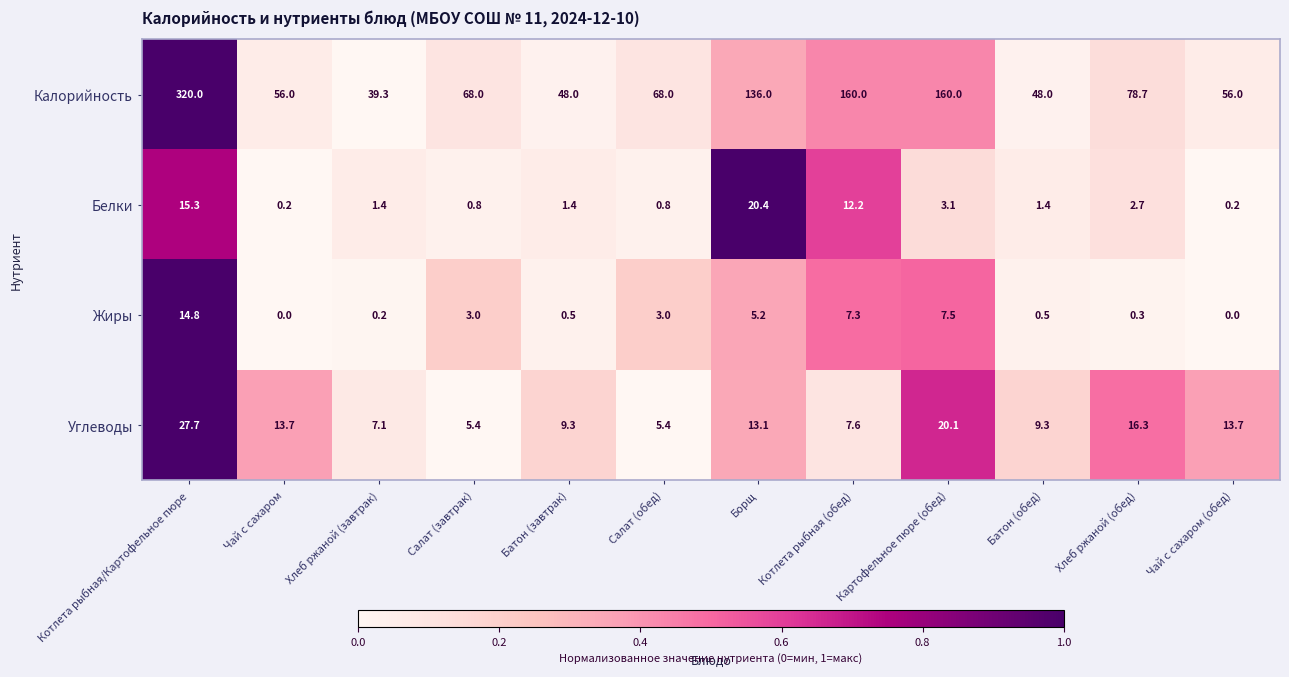

How many series are shown in this chart?

4